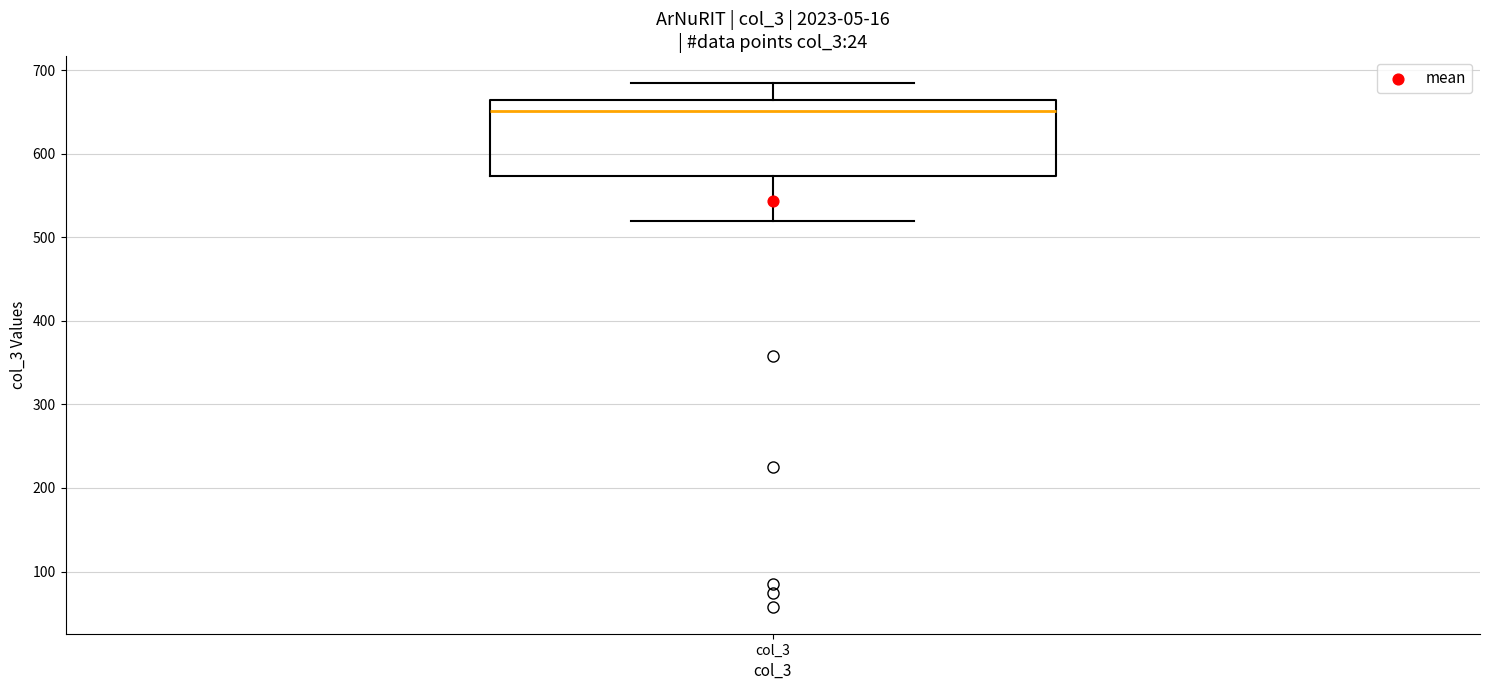

Where does the lower whisker of the box for col_3 end on the y-axis? The values are not printed on the chart, so give them approximately, as read against the axis.

520